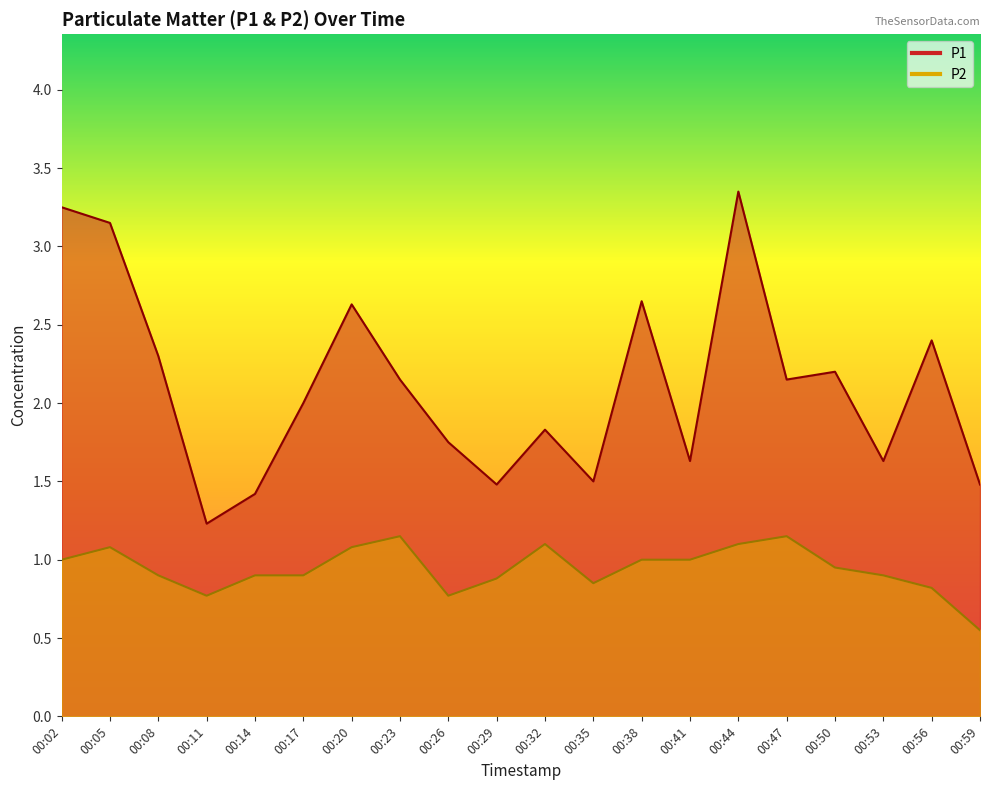

What value does the P1 series have at 00:05?

3.1